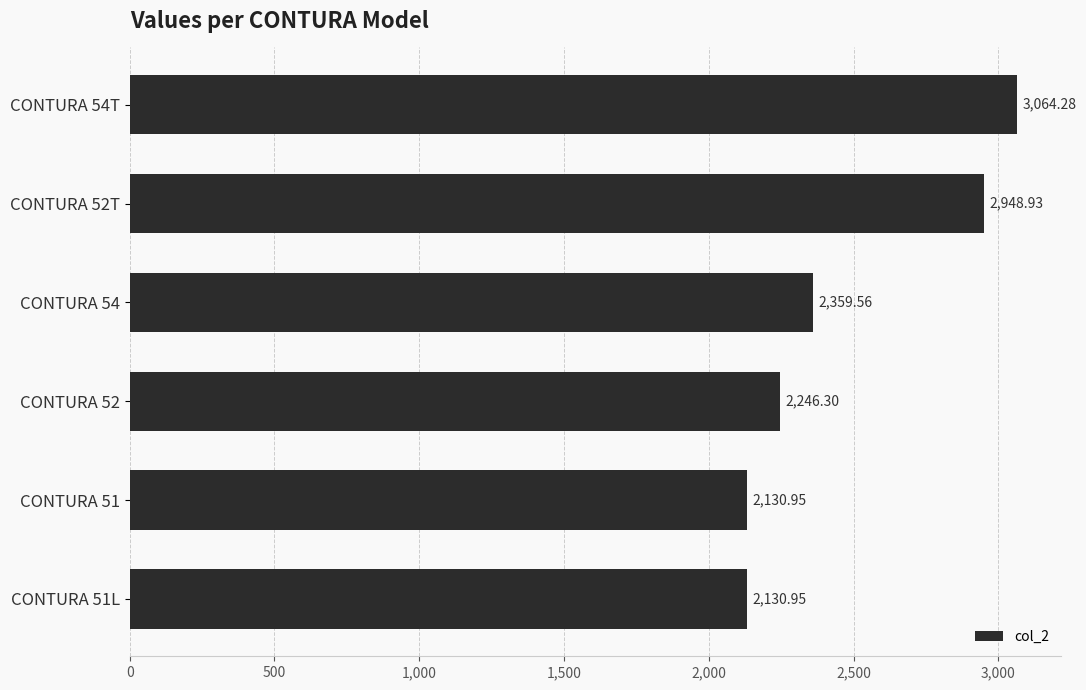

At which label is the value closest to 2597?

CONTURA 54